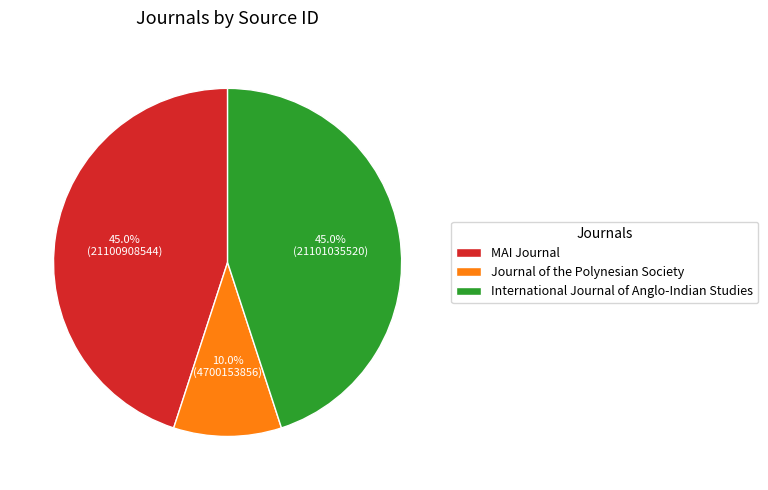

Is there any slice that represents more than half of the pie?

No